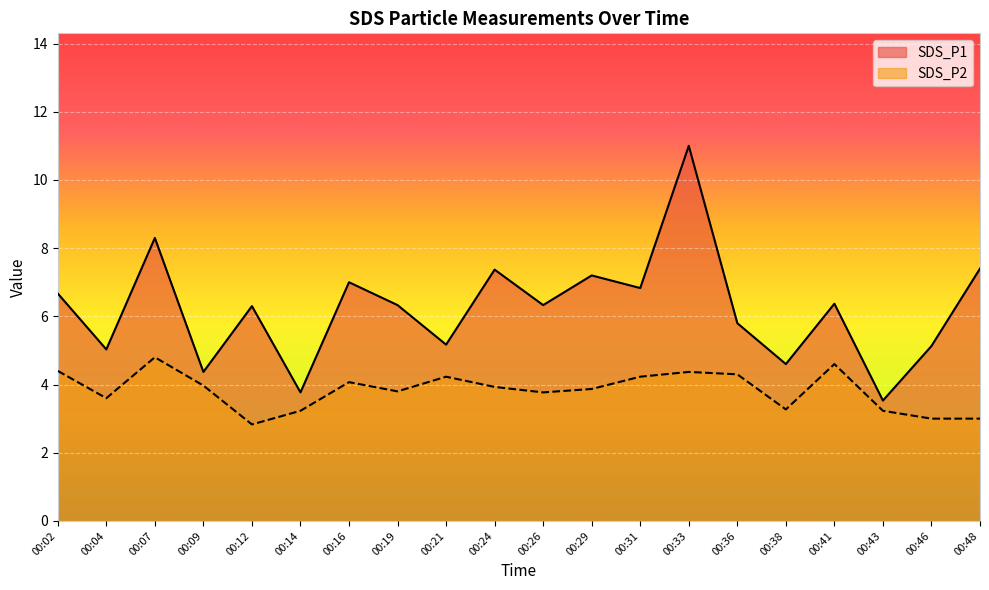

At which category does the chart reach its peak across all series?

00:33